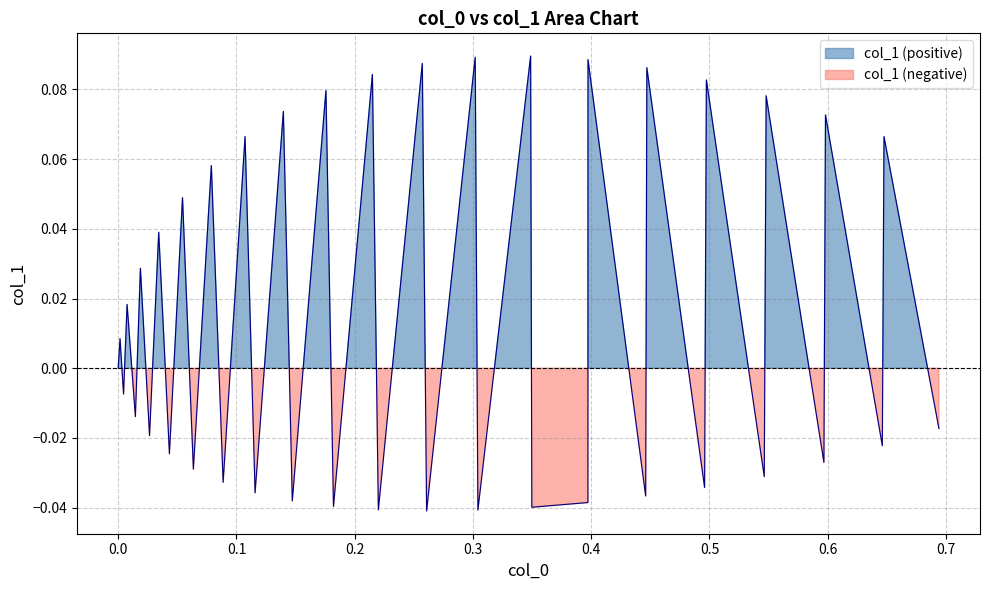

The value at 16 is -0.0. True or false?

False